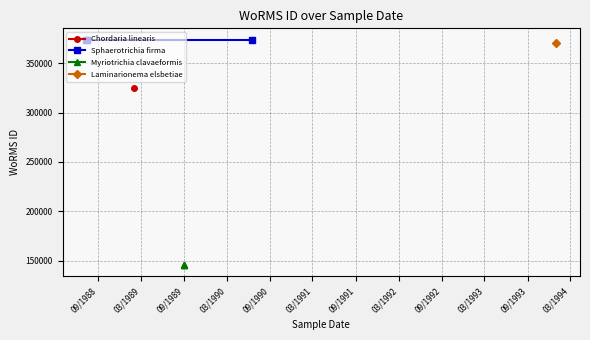

What is the value of the Myriotrichia clavaeformis point at the 2nd from the left?

145331